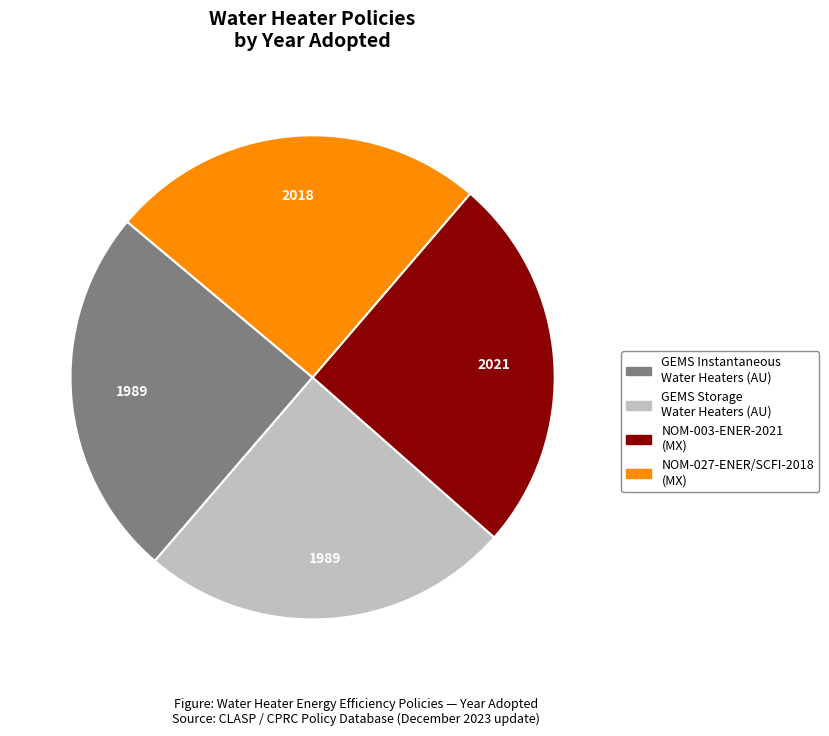

Is there a majority slice in this chart?

No